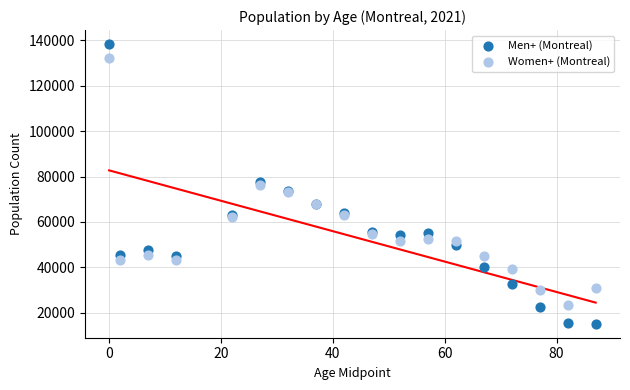

Which series contains the highest Y value?

Men+ (Montreal)